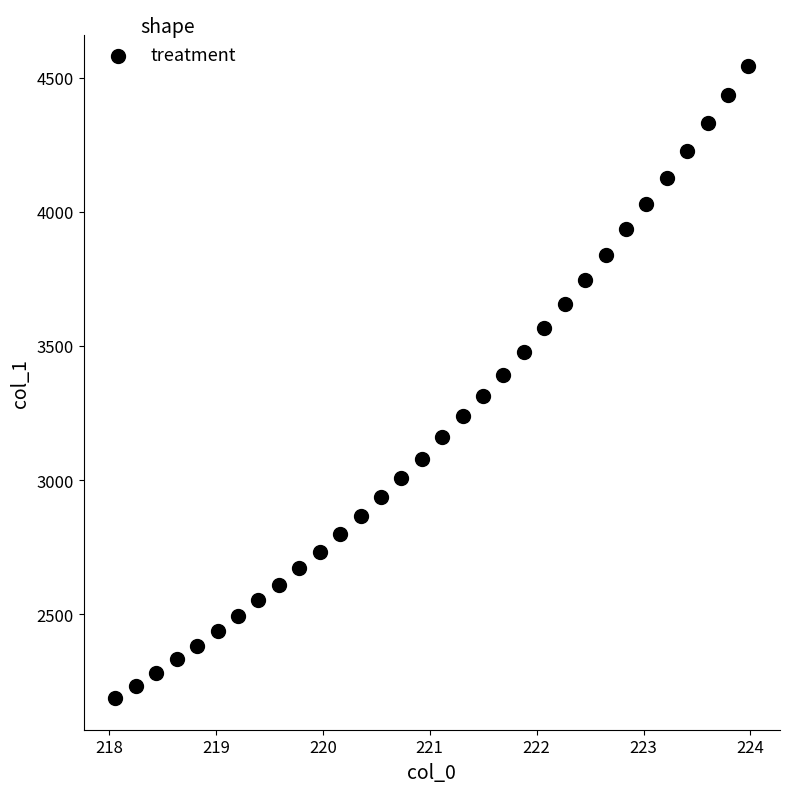

What is the range of Y values (max minus min)?

2356.6